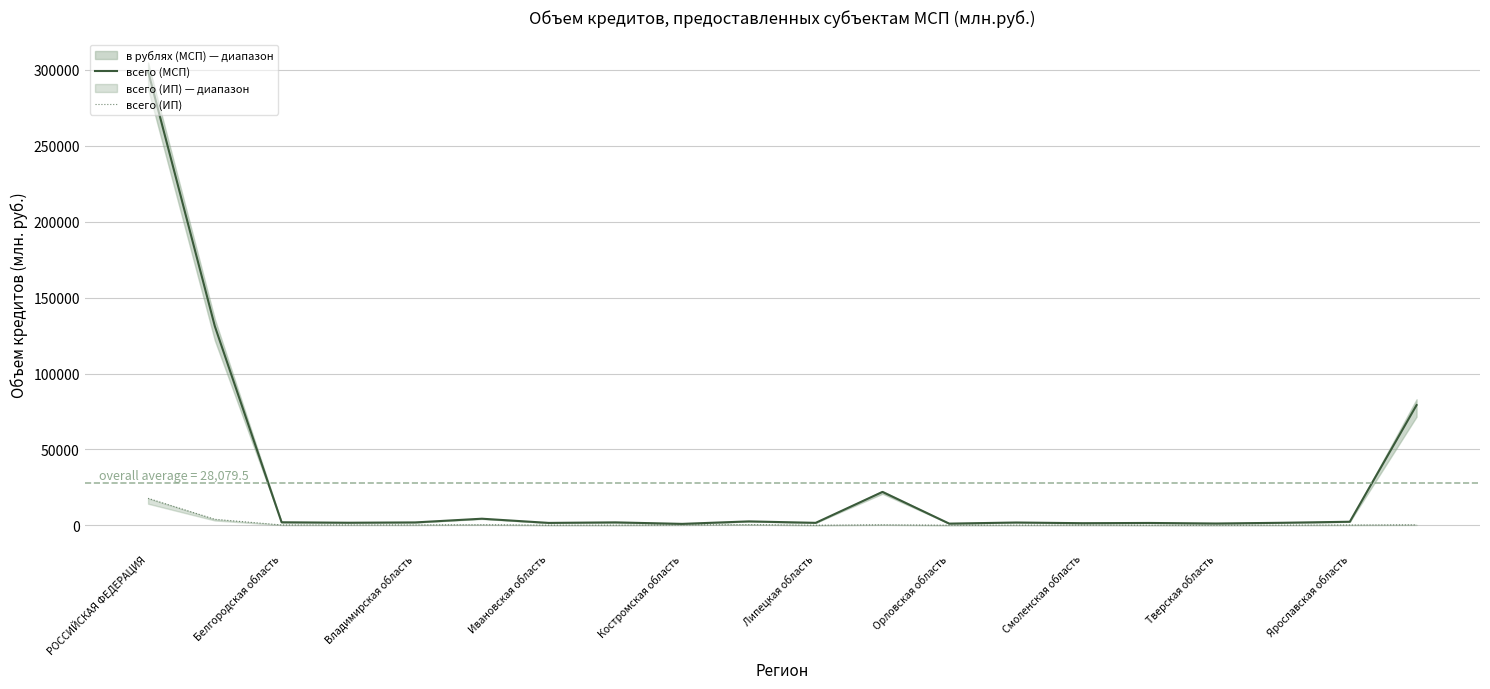

What are all the series names shown in the legend?

всего (МСП), всего (ИП)